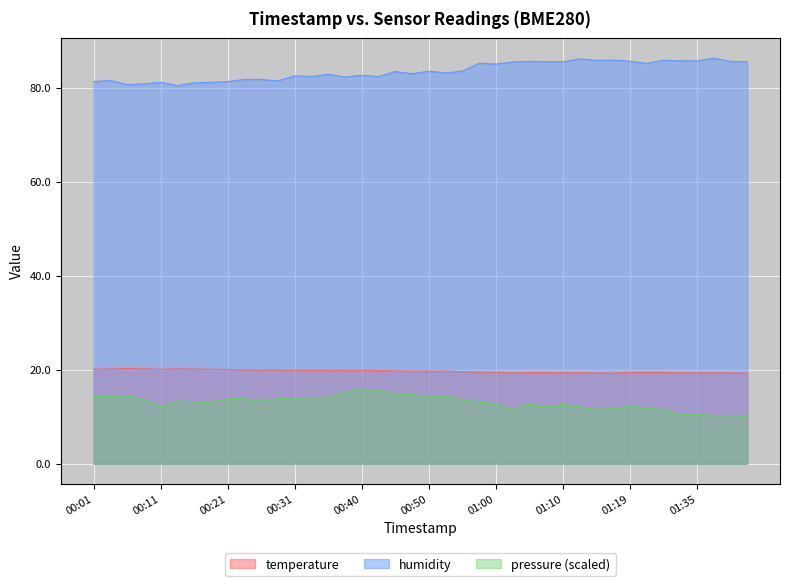

Reading right to left, extract all data points from this chart.

temperature: 01:43=19.3	01:40=19.3	01:38=19.4	01:35=19.3	01:33=19.4	01:31=19.4	01:22=19.4	01:19=19.5	01:17=19.3	01:15=19.3	01:12=19.4	01:10=19.4	01:07=19.4	01:05=19.4	01:02=19.3	01:00=19.5	00:57=19.5	00:55=19.6	00:53=19.7	00:50=19.7	00:48=19.7	00:45=19.8	00:43=19.8	00:40=19.9	00:38=19.9	00:35=19.9	00:33=19.9	00:31=19.9	00:28=20.0	00:26=19.9	00:23=20.0	00:21=20.1	00:18=20.1	00:16=20.1	00:14=20.2	00:11=20.1	00:09=20.2	00:06=20.3	00:04=20.2	00:01=20.1
humidity: 01:43=85.5	01:40=85.6	01:38=86.3	01:35=85.7	01:33=85.7	01:31=85.8	01:22=85.2	01:19=85.6	01:17=85.8	01:15=85.8	01:12=86.1	01:10=85.5	01:07=85.5	01:05=85.6	01:02=85.5	01:00=85.0	00:57=85.2	00:55=83.5	00:53=83.1	00:50=83.5	00:48=83.0	00:45=83.4	00:43=82.3	00:40=82.6	00:38=82.3	00:35=82.8	00:33=82.4	00:31=82.5	00:28=81.4	00:26=81.7	00:23=81.7	00:21=81.3	00:18=81.1	00:16=81.0	00:14=80.4	00:11=81.2	00:09=80.8	00:06=80.7	00:04=81.5	00:01=81.3
pressure: 01:43=10.0	01:40=10.3	01:38=10.3	01:35=10.5	01:33=10.4	01:31=11.5	01:22=11.8	01:19=12.4	01:17=11.7	01:15=11.6	01:12=12.1	01:10=12.7	01:07=12.1	01:05=12.8	01:02=11.5	01:00=12.8	00:57=13.2	00:55=13.7	00:53=14.5	00:50=14.2	00:48=14.8	00:45=14.9	00:43=15.6	00:40=15.9	00:38=15.2	00:35=14.2	00:33=14.1	00:31=14.0	00:28=13.8	00:26=13.3	00:23=13.8	00:21=13.9	00:18=13.0	00:16=13.2	00:14=13.3	00:11=12.1	00:09=13.8	00:06=14.5	00:04=14.3	00:01=14.4